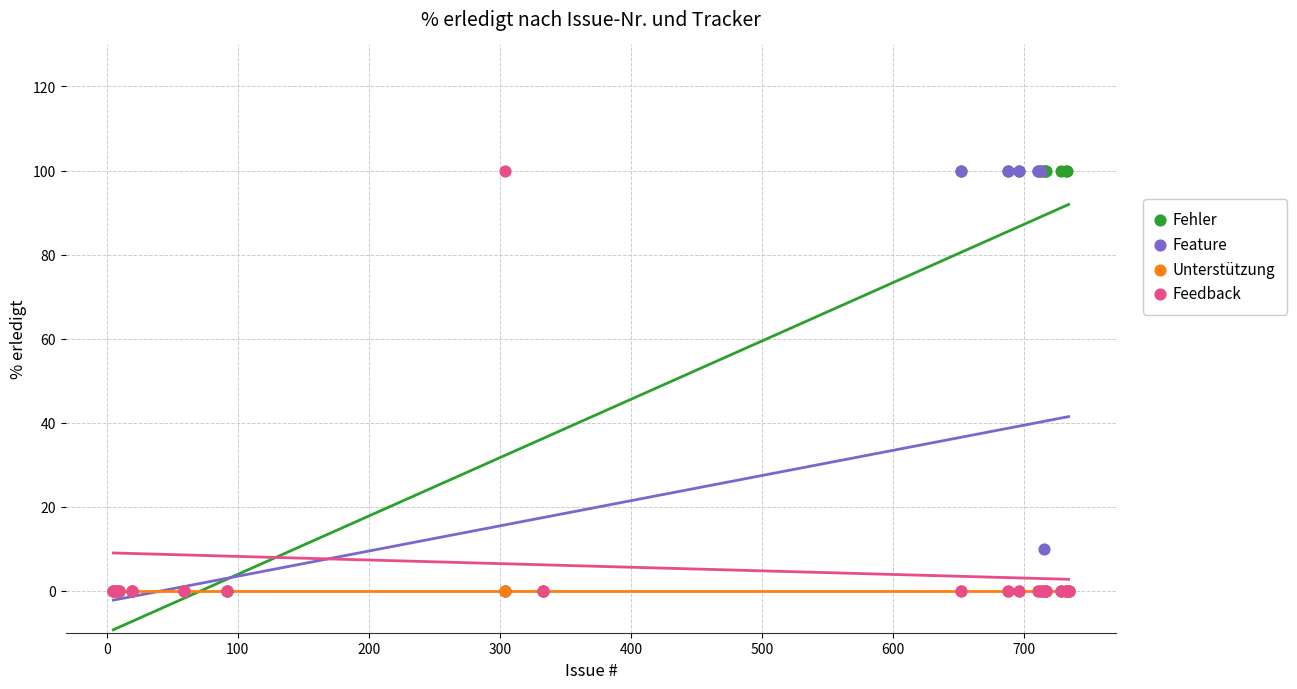

In the Feature series, what Y value is closest to 50?

10